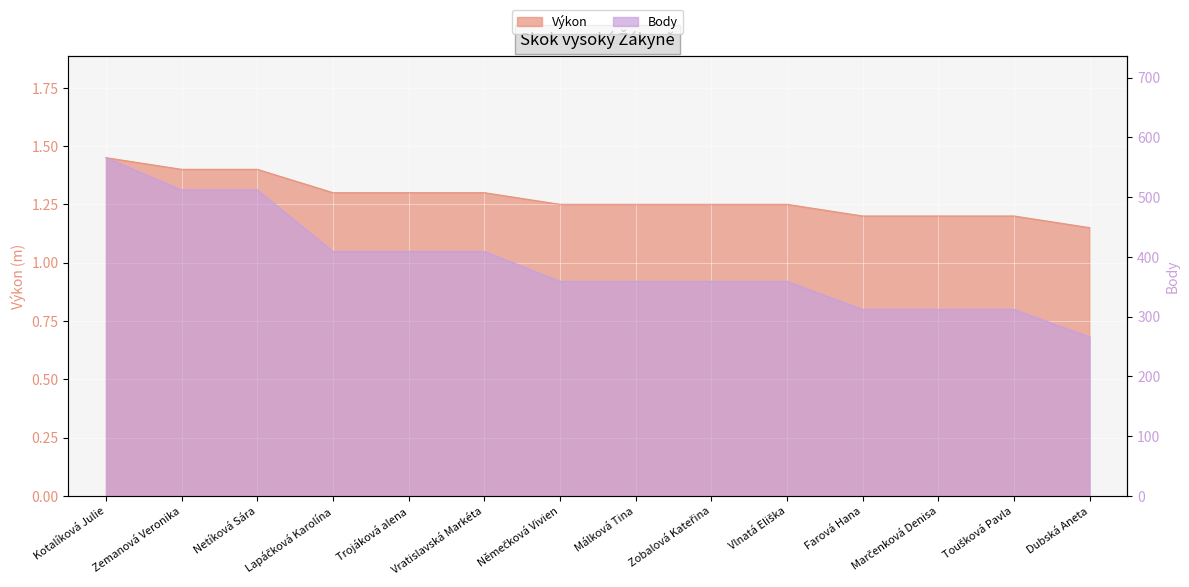

How many lines are shown in the chart?

2